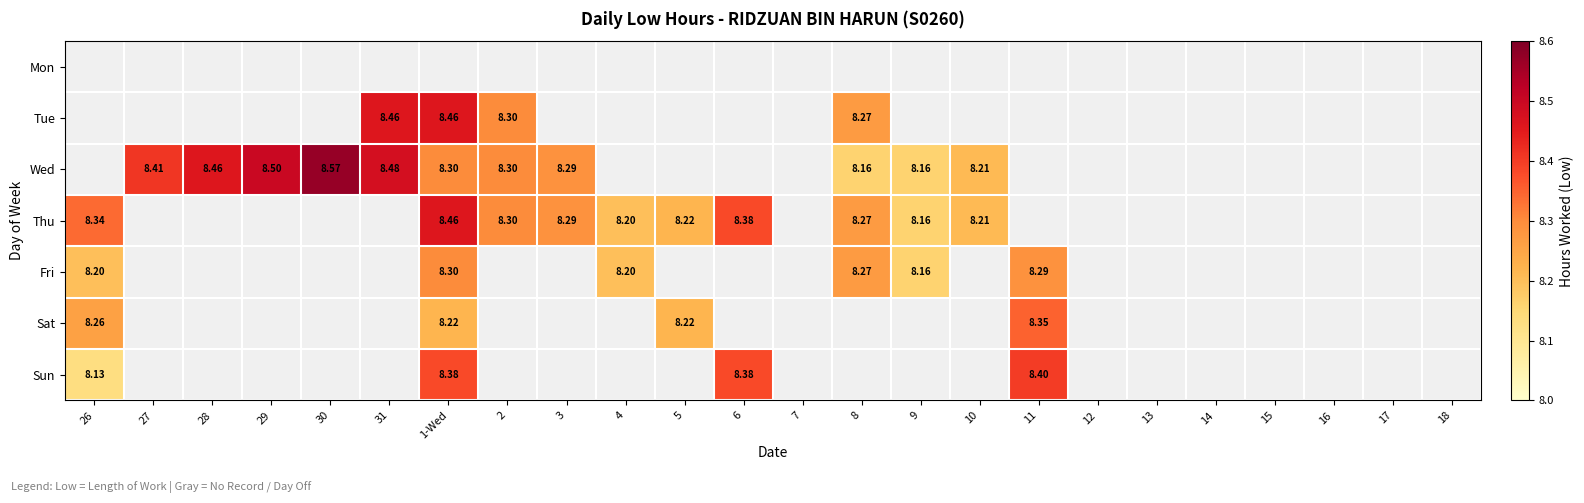

Between 29 and 17, which is larger?

29